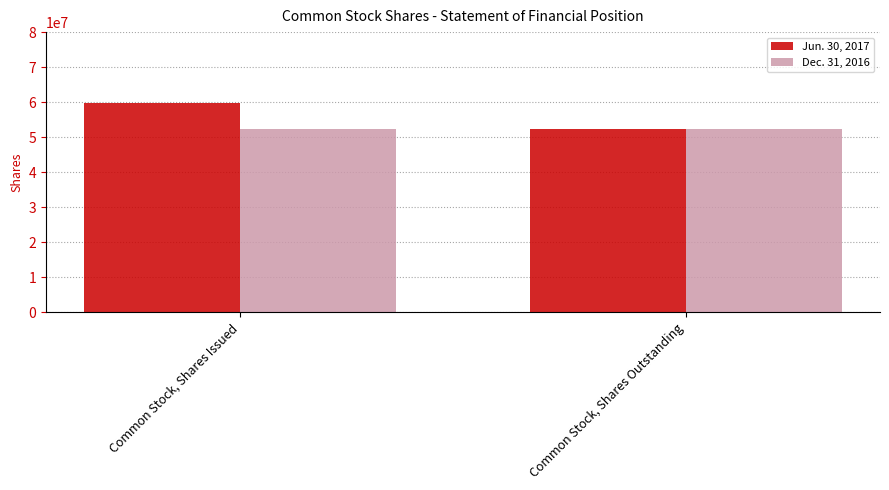

What is the value of the Jun. 30, 2017 bar at the 2nd from the left?

52429281